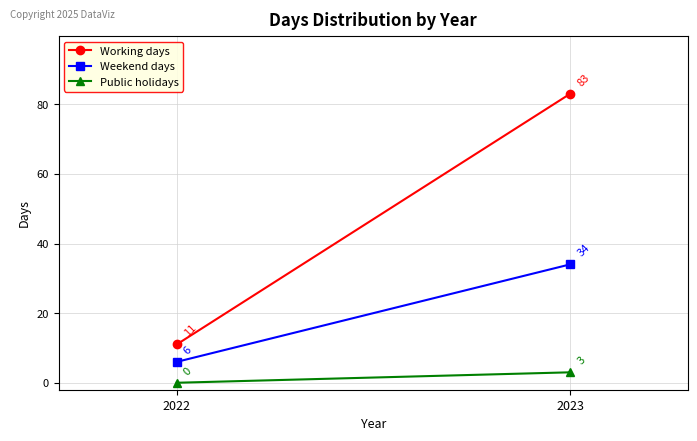

Reading right to left, what are all the values shown in this chart?

Working days: 2023=83	2022=11
Weekend days: 2023=34	2022=6
Public holidays: 2023=3	2022=0